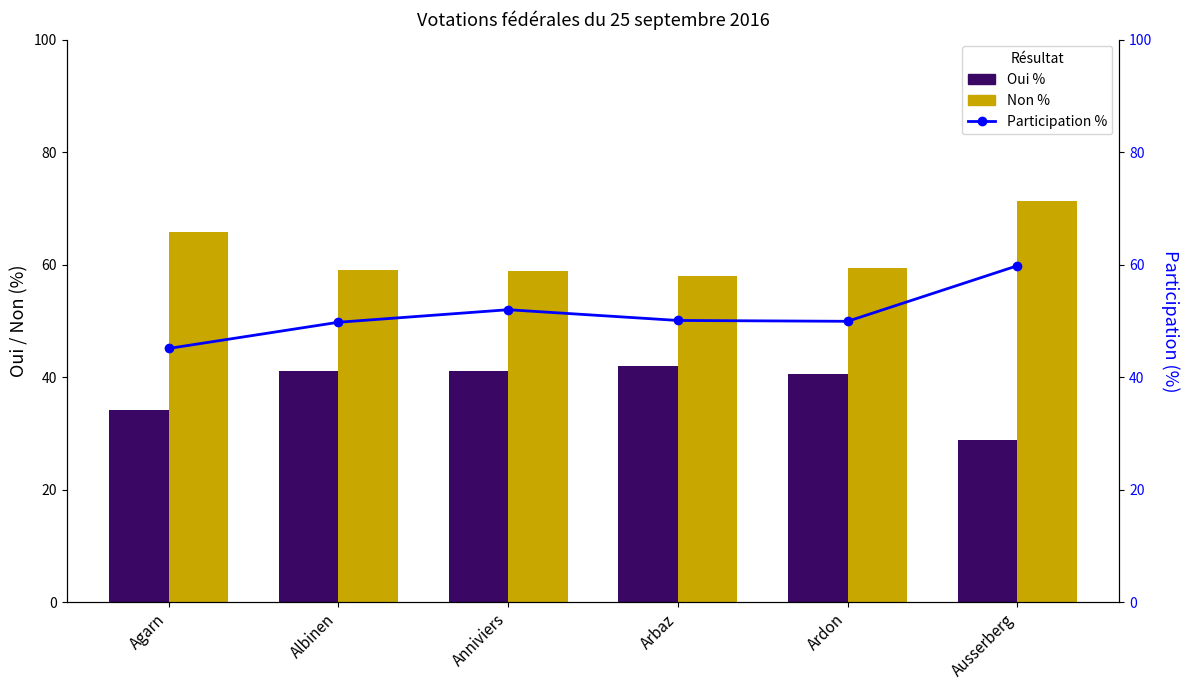

What is the difference between the second highest and second lowest values in the Participation (%) series?

2.2